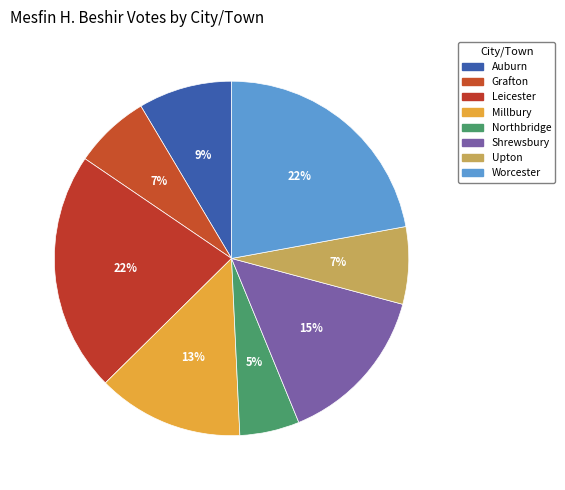

Is Millbury the majority of the pie?

No